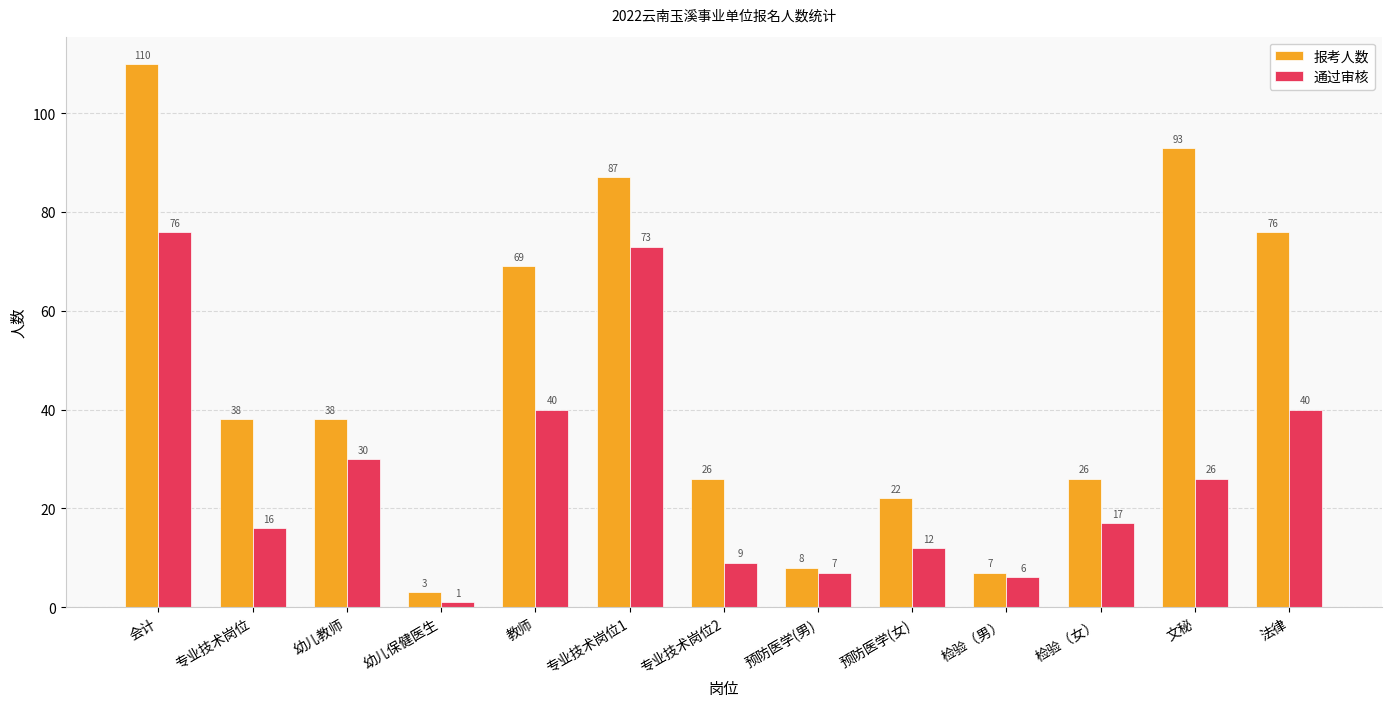

At how many categories does at least one series exceed 92?

2